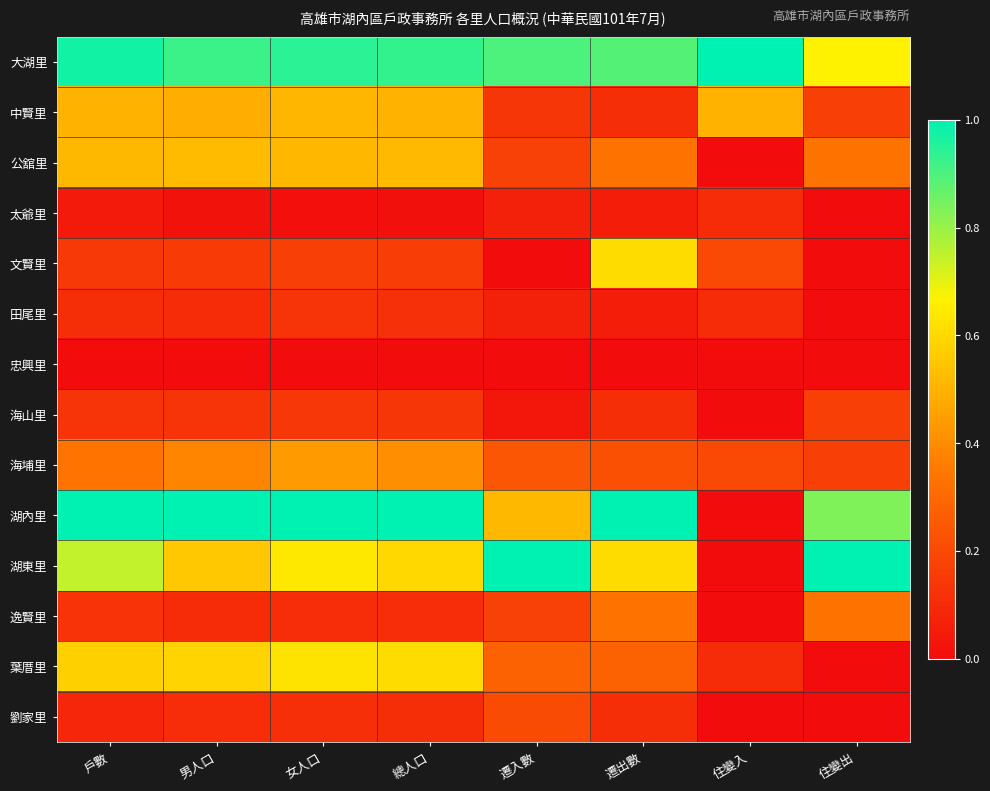

At how many categories does at least one series exceed 0?

8